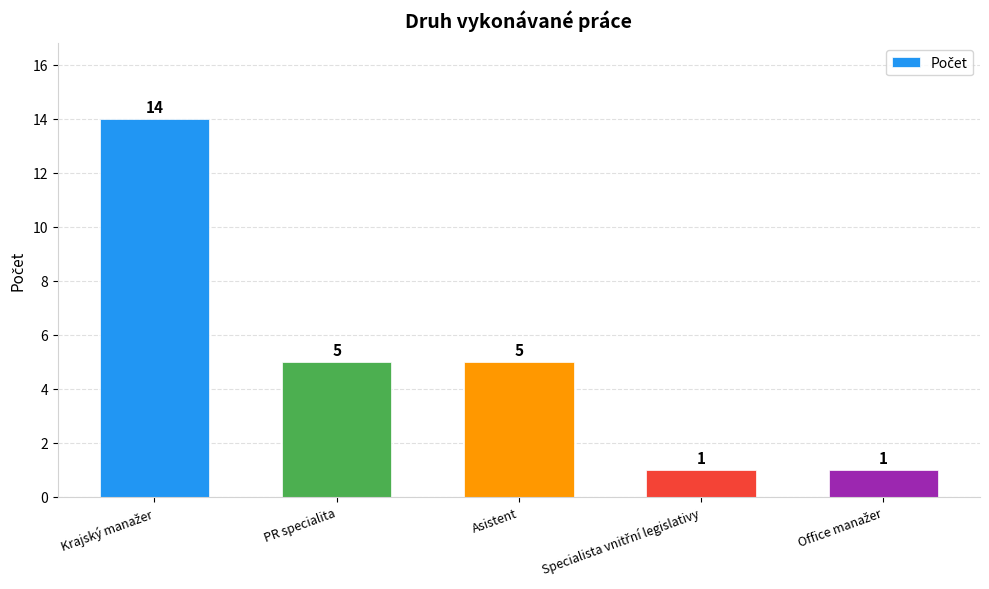

What is the sum of all values?

26